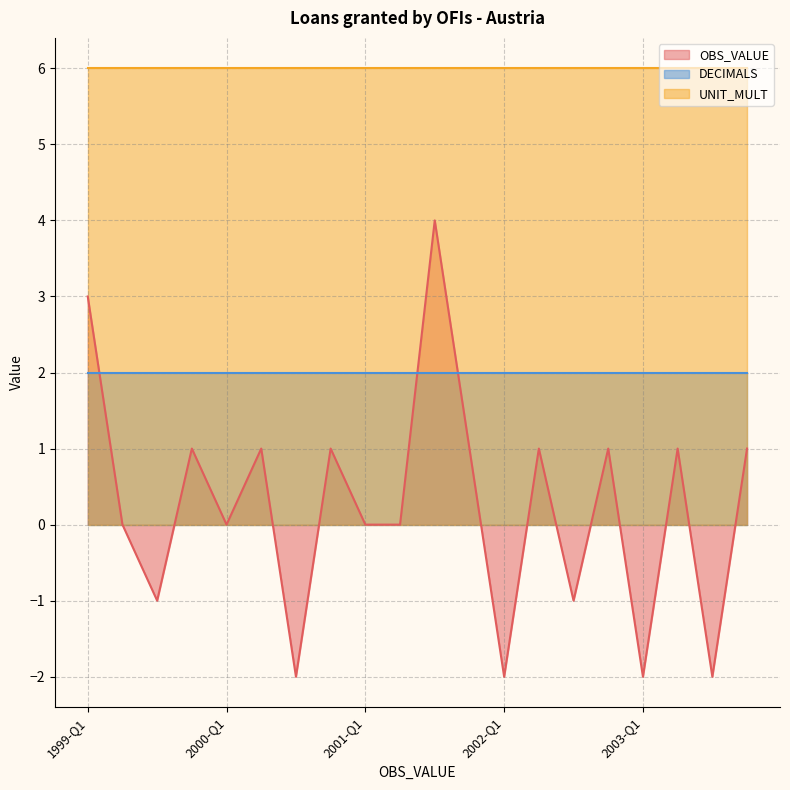

Is it true that UNIT_MULT equals 6 at 2003-Q4?

True